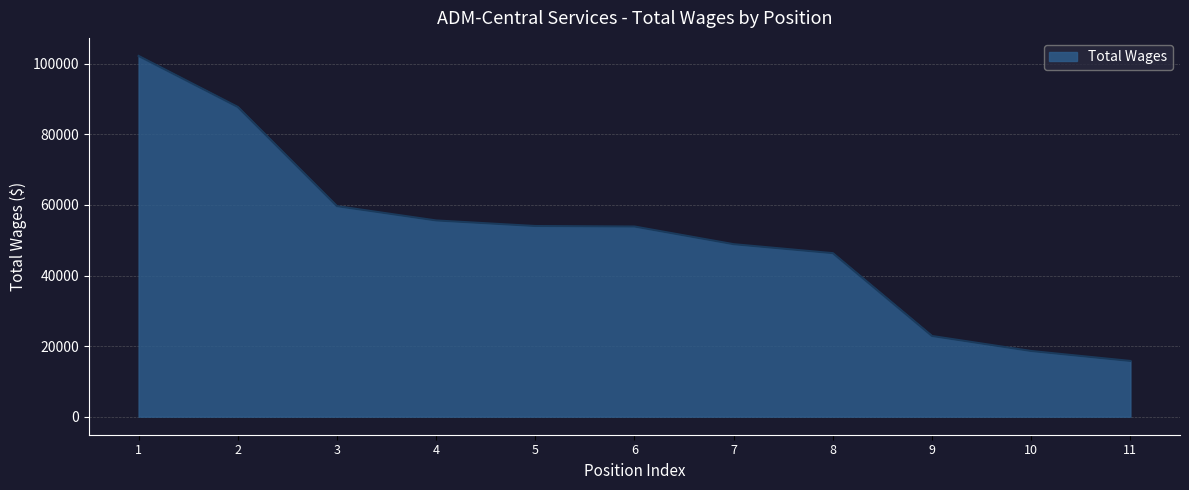

Which has a higher value, 3 or 11?

3